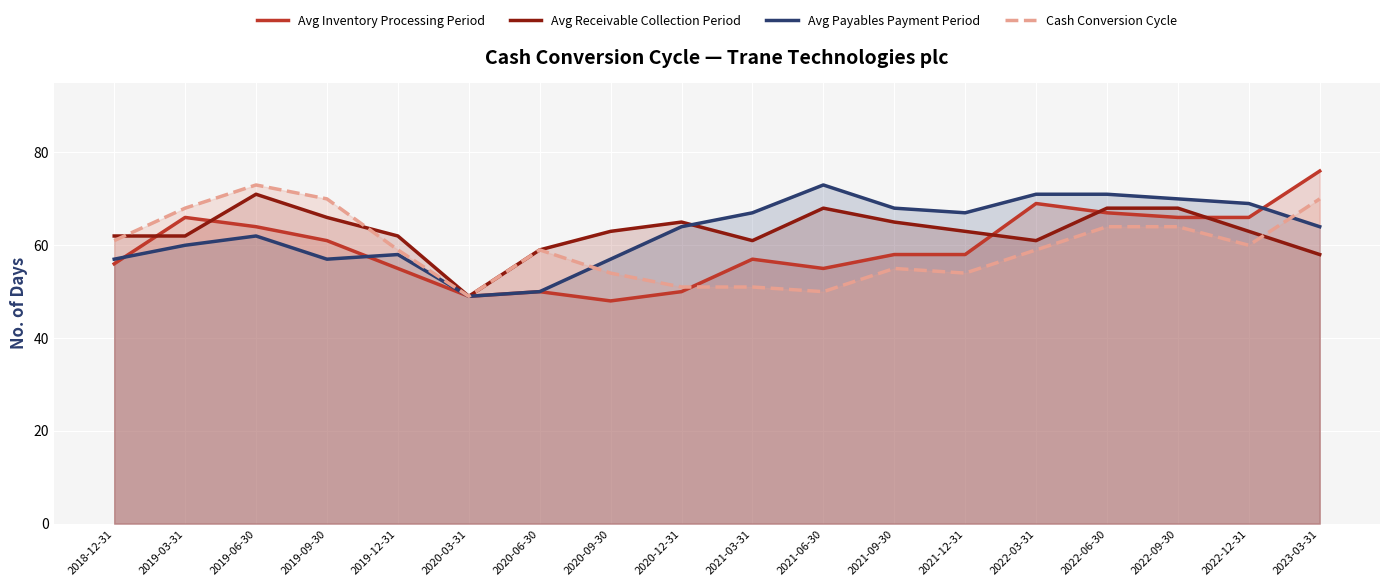

Reading left to right, transcribe all the data shown in this chart.

Avg Inventory Processing Period: 56	66	64	61	55	49	50	48	50	57	55	58	58	69	67	66	66	76
Avg Receivable Collection Period: 62	62	71	66	62	49	59	63	65	61	68	65	63	61	68	68	63	58
Avg Payables Payment Period: 57	60	62	57	58	49	50	57	64	67	73	68	67	71	71	70	69	64
Cash Conversion Cycle: 61	68	73	70	59	49	59	54	51	51	50	55	54	59	64	64	60	70